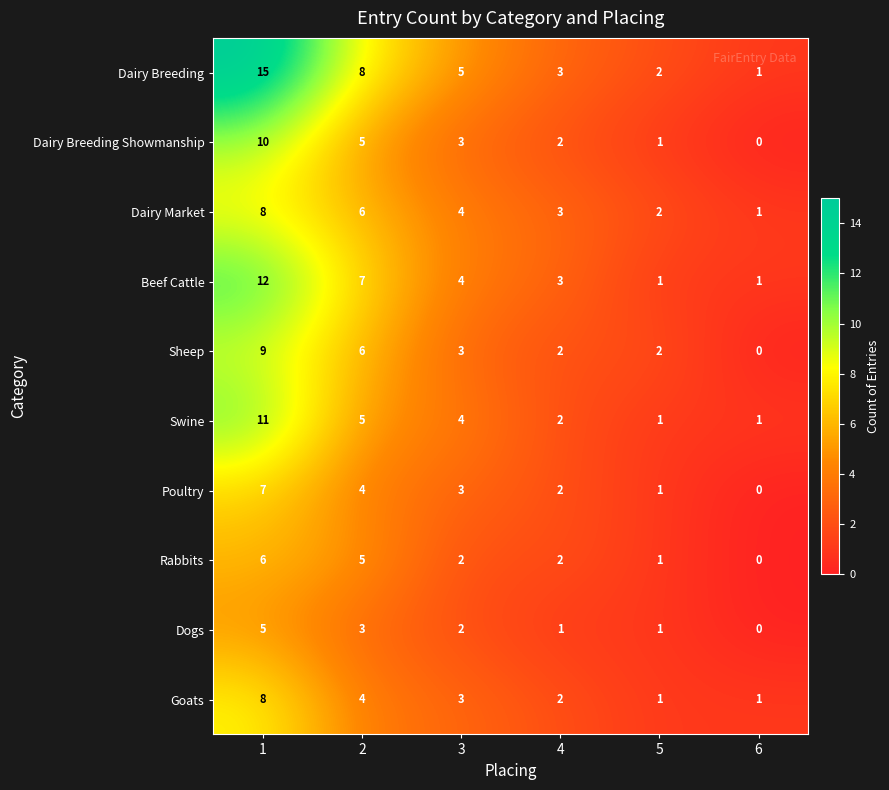

What is the difference between the highest and lowest values at 4?

2